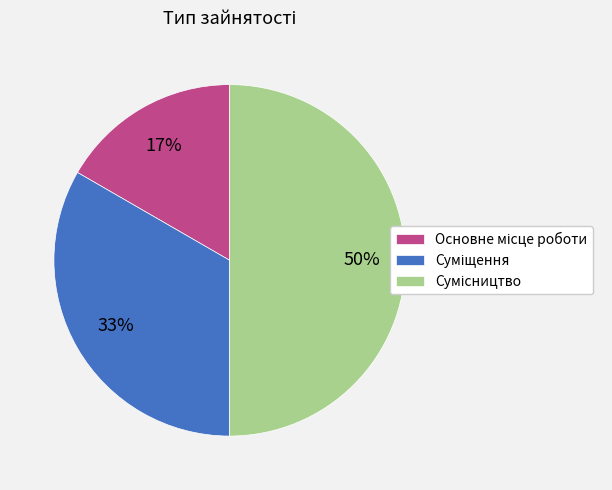

How many slices are in this pie chart?

3